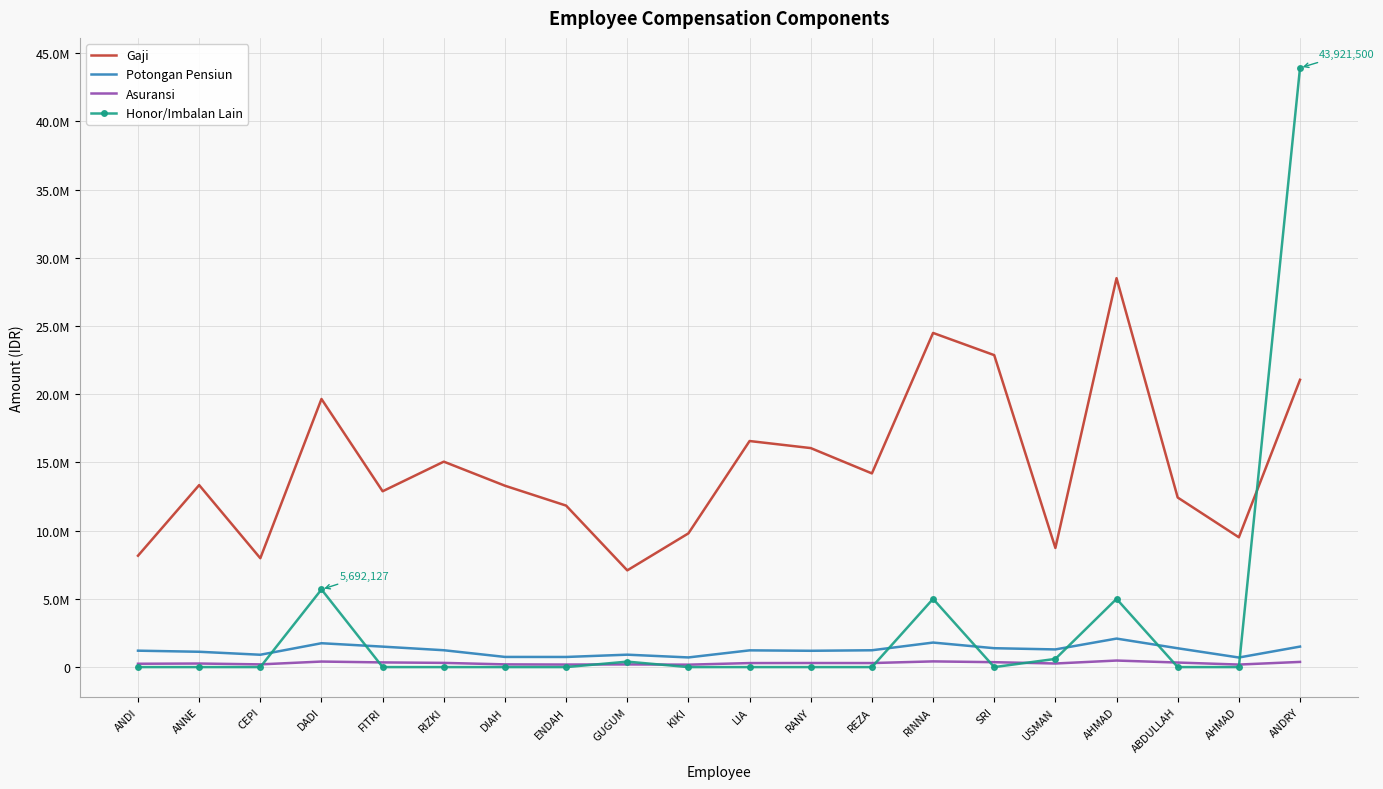

What are all the series names shown in the legend?

Gaji, Potongan Pensiun, Asuransi, Honor/Imbalan Lain